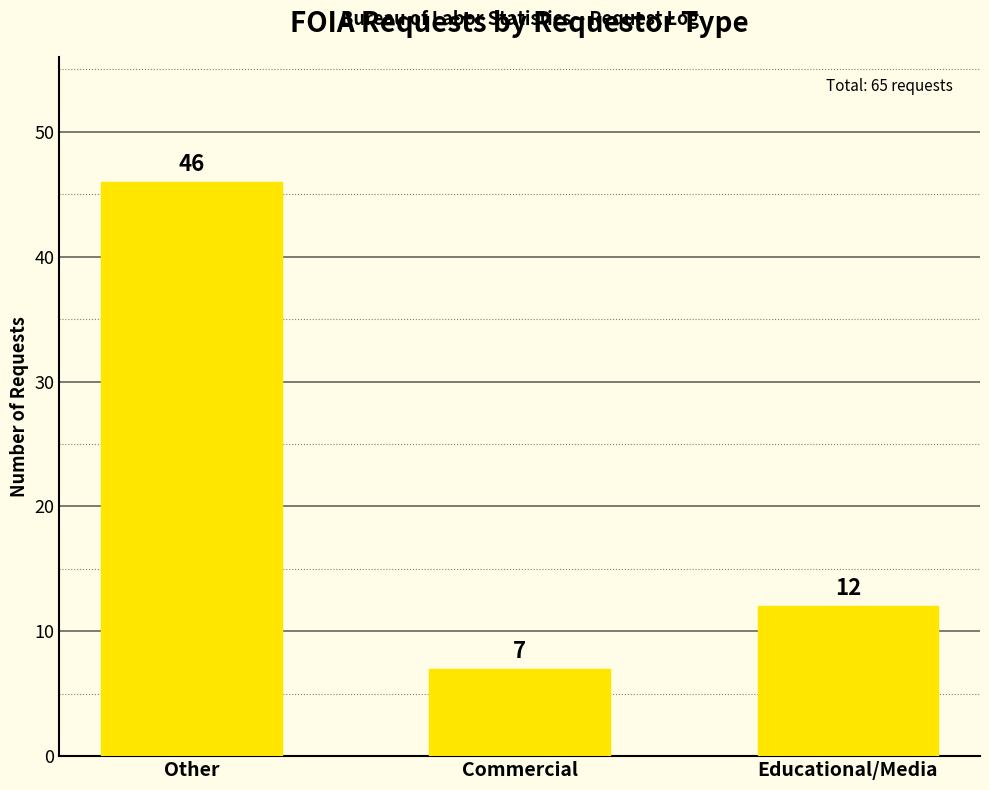

What is the ratio of the value at Educational/Media to the value at Other?

0.3